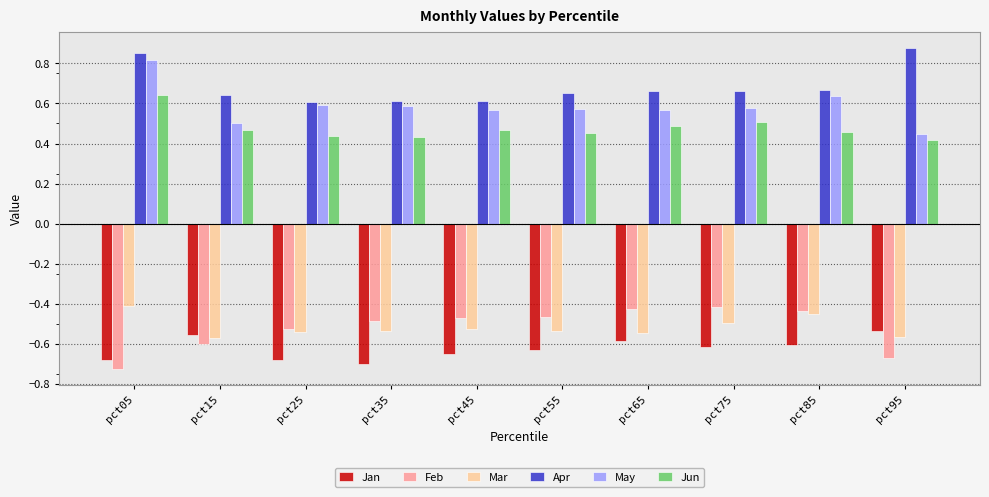

At which label is May closest to 0?

pct95